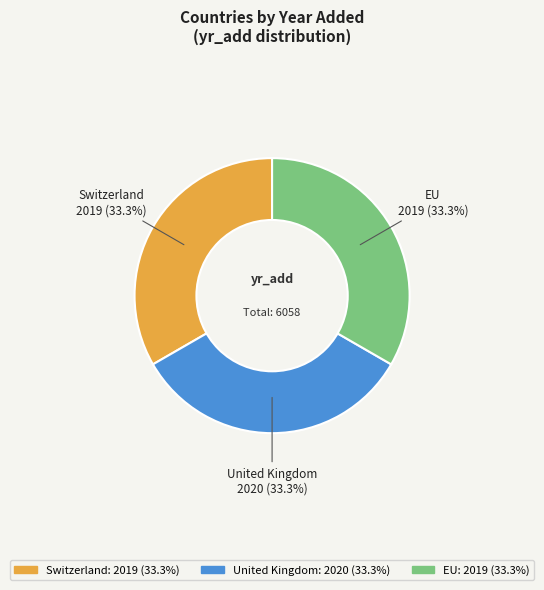

The United Kingdom slice represents 33% of the pie. True or false?

True